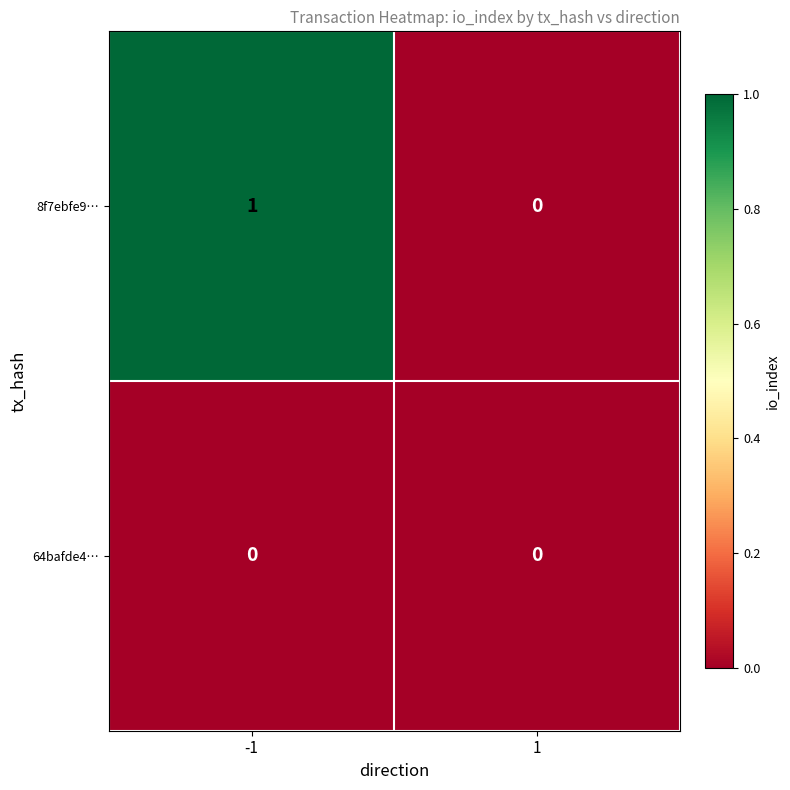

List the series in order of their peak value, lowest first.

64bafde4…, 8f7ebfe9…